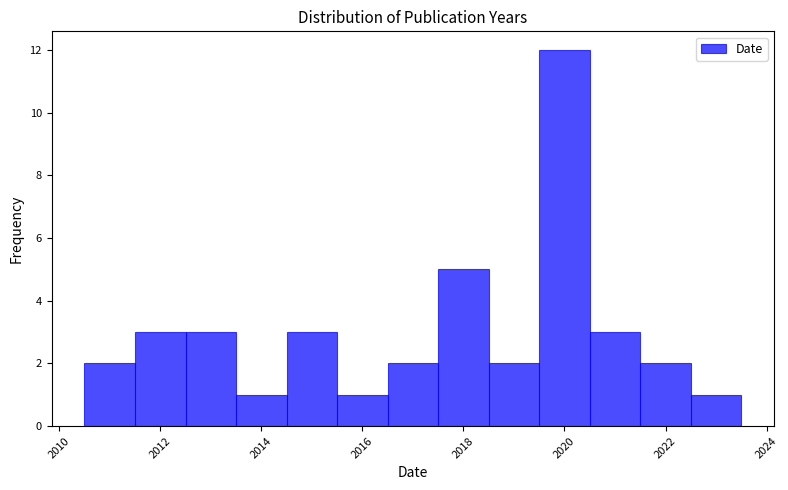

Reading left to right, list every bar in this chart as the range it spans on the x-axis followed by its height. Neither the bar edges nor the heights are printed on the chart, so give them approximately, as read against the axes.

2010.5 to 2011.5: 2
2011.5 to 2012.5: 3
2012.5 to 2013.5: 3
2013.5 to 2014.5: 1
2014.5 to 2015.5: 3
2015.5 to 2016.5: 1
2016.5 to 2017.5: 2
2017.5 to 2018.5: 5
2018.5 to 2019.5: 2
2019.5 to 2020.5: 12
2020.5 to 2021.5: 3
2021.5 to 2022.5: 2
2022.5 to 2023.5: 1